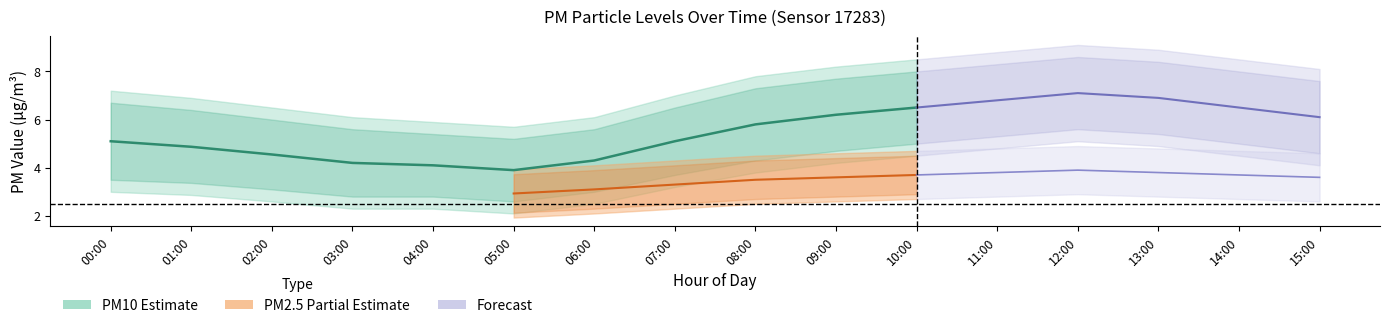

Is the value of P1_lower at 06:00 greater than the value of P2_upper at 07:00?

No